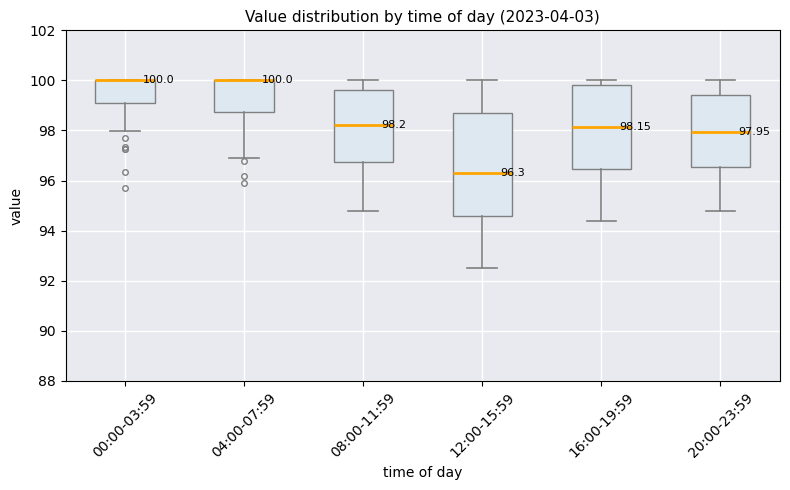

Which box is the tallest, from its lower edge to its upper edge?

12:00-15:59